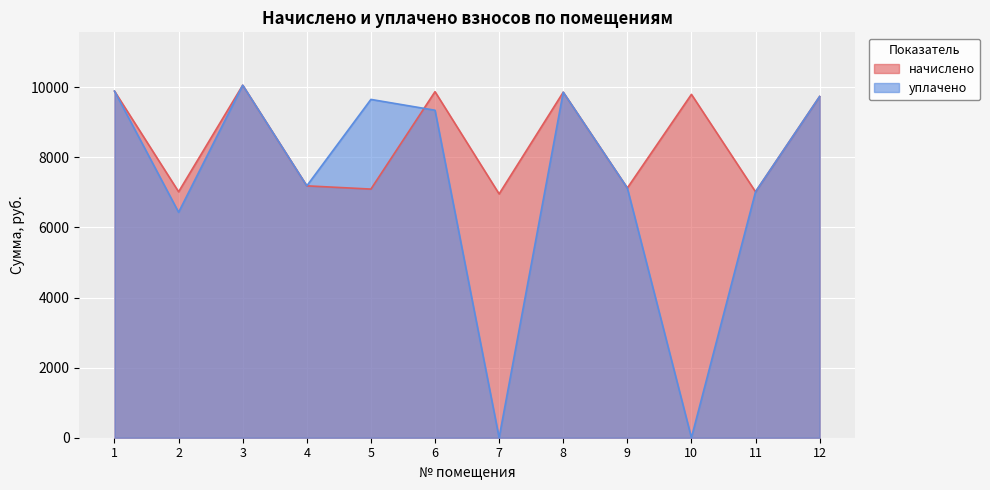

List the series in order of their overall mean, lowest first.

уплачено, начислено